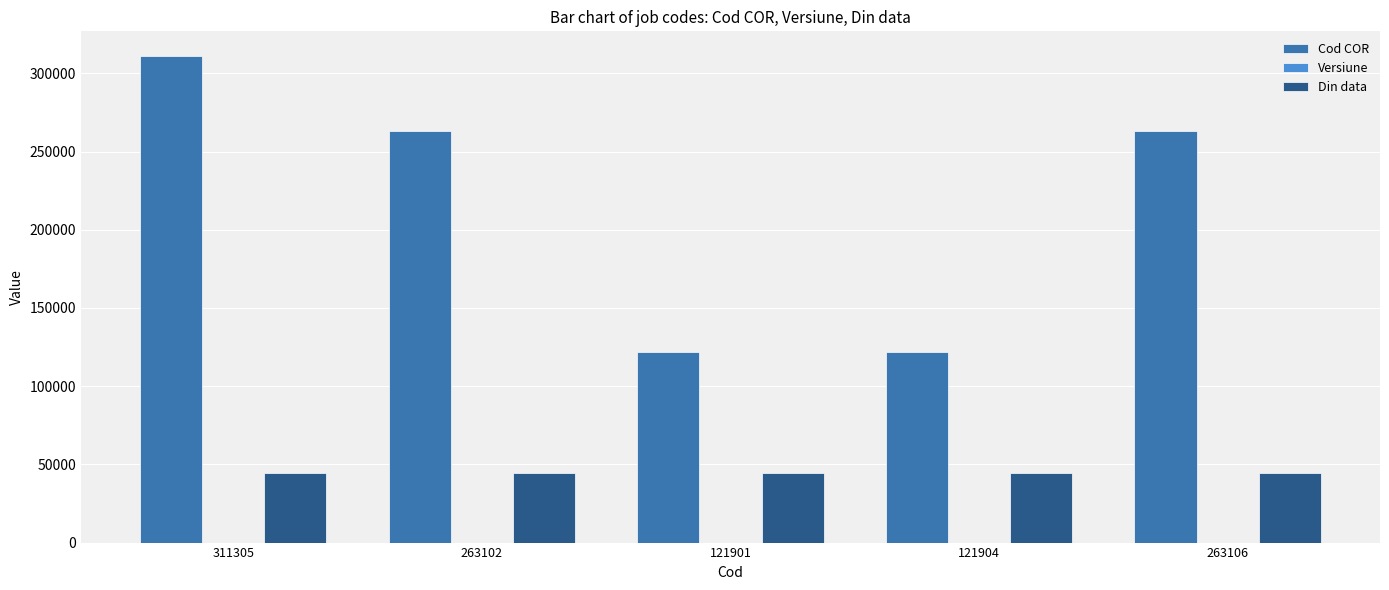

Which series has the largest total across all categories?

Cod COR